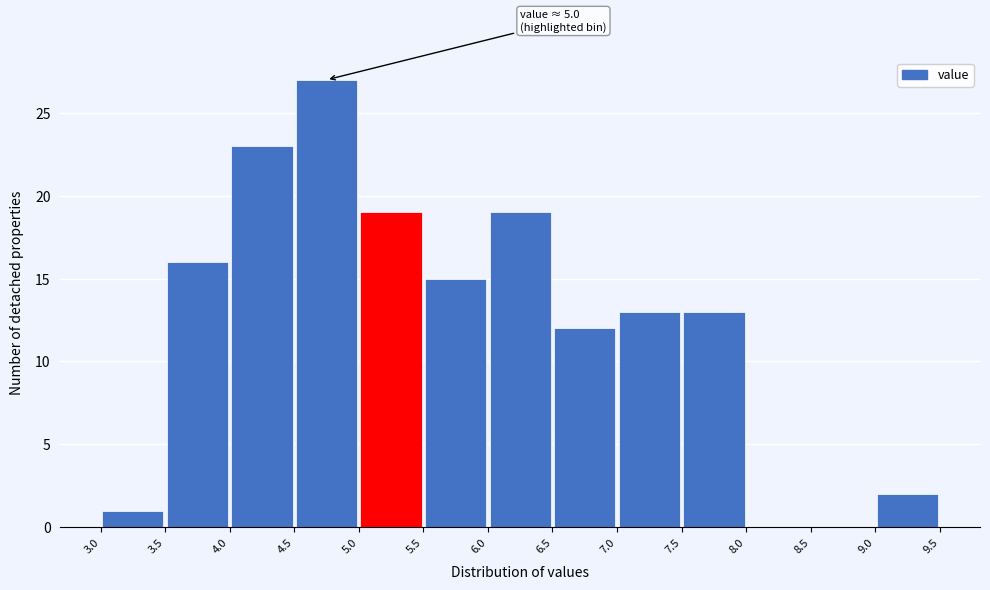

Which range on the x-axis has the tallest bar?

4.5 to 5.0